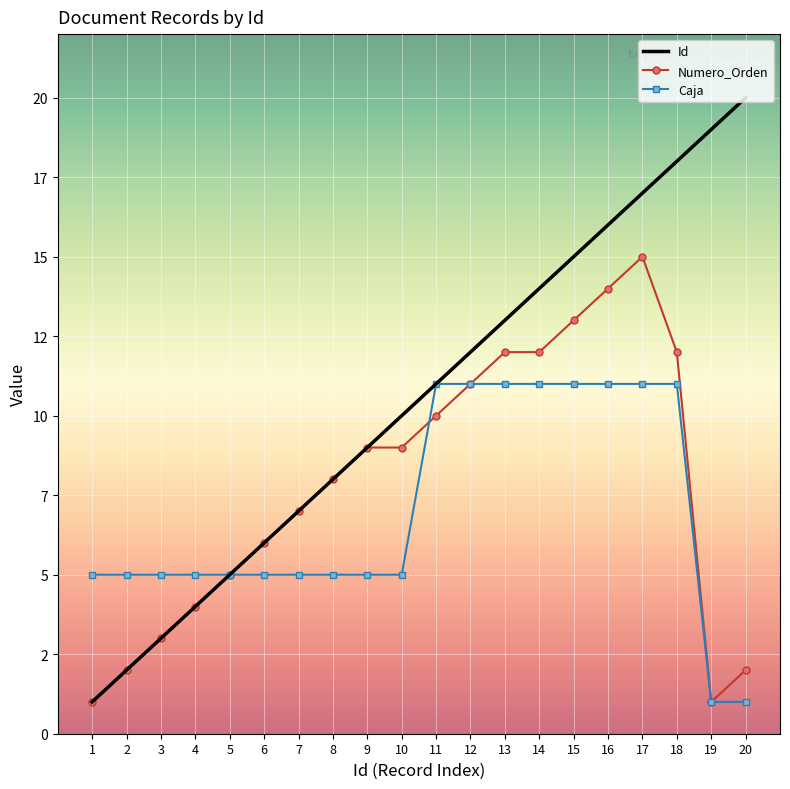

Reading left to right, what are all the values shown in this chart?

Id: 1=1	2=2	3=3	4=4	5=5	6=6	7=7	8=8	9=9	10=10	11=11	12=12	13=13	14=14	15=15	16=16	17=17	18=18	19=19	20=20
Numero_Orden: 1=1	2=2	3=3	4=4	5=5	6=6	7=7	8=8	9=9	10=9	11=10	12=11	13=12	14=12	15=13	16=14	17=15	18=12	19=1	20=2
Caja: 1=5	2=5	3=5	4=5	5=5	6=5	7=5	8=5	9=5	10=5	11=11	12=11	13=11	14=11	15=11	16=11	17=11	18=11	19=1	20=1